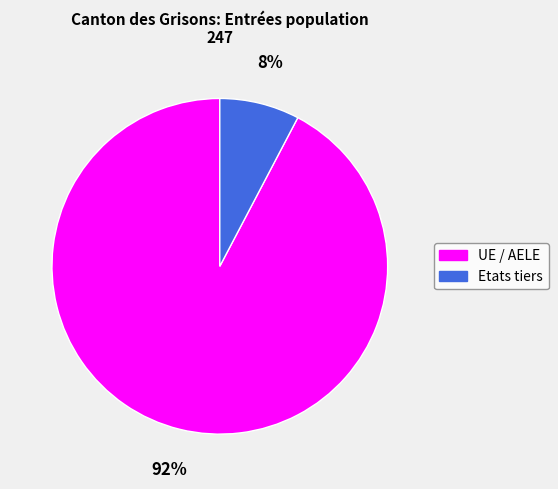

What is the smallest slice in the pie chart?

Etats tiers